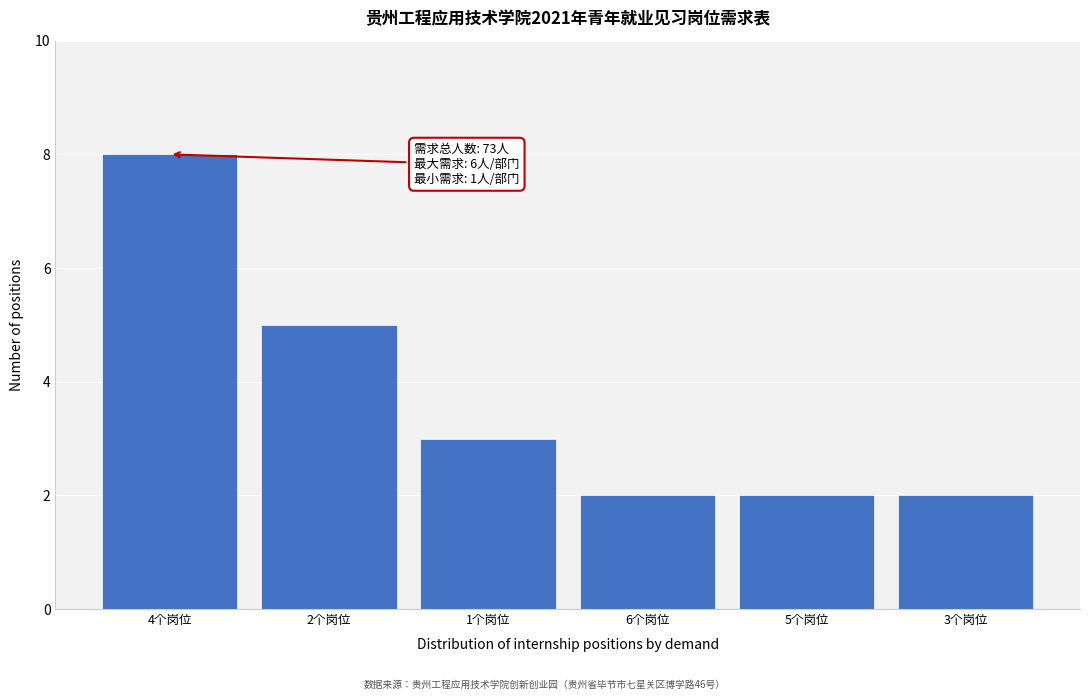

Reading left to right, extract all data points from this chart.

4个岗位=8	2个岗位=5	1个岗位=3	6个岗位=2	5个岗位=2	3个岗位=2